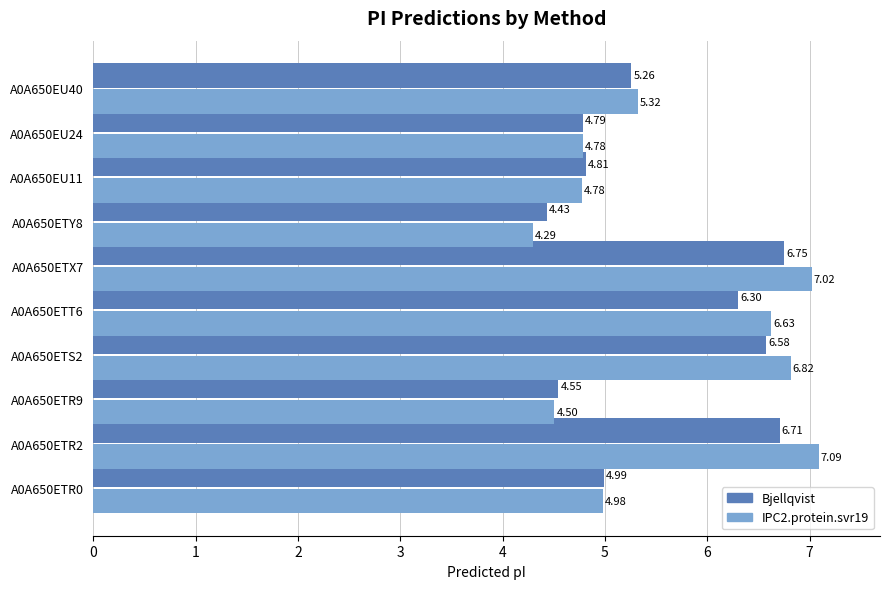

Which series changed the most between A0A650ETT6 and A0A650EU40?

IPC2.protein.svr19